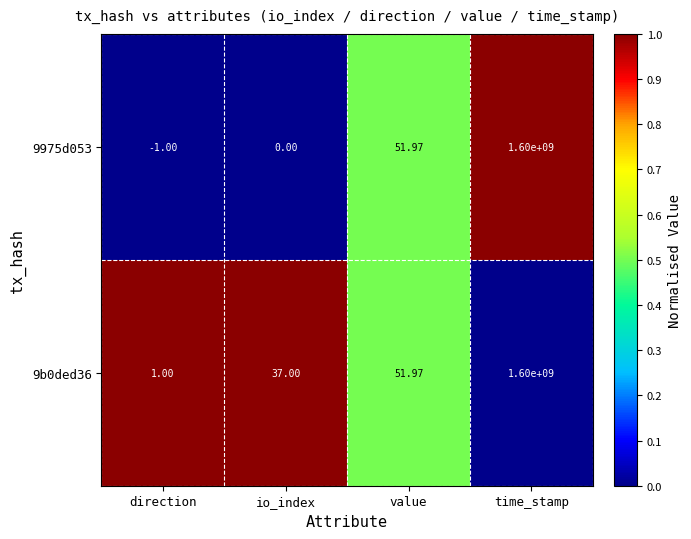

Which series has the widest spread of values?

9975d053